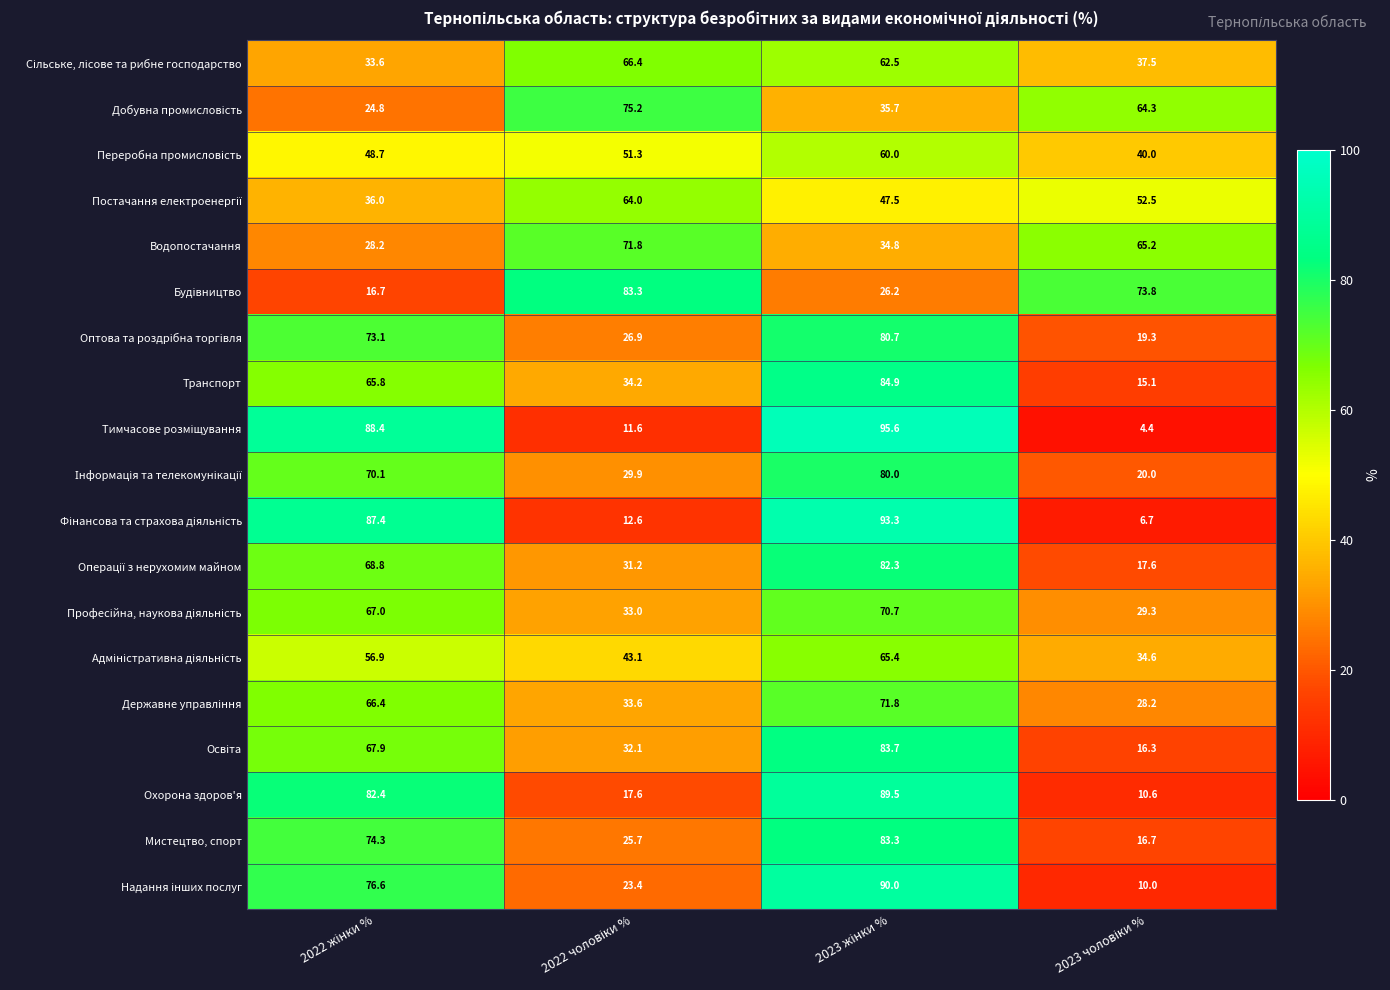

Which series has the largest total across all categories?

Охорона здоров'я